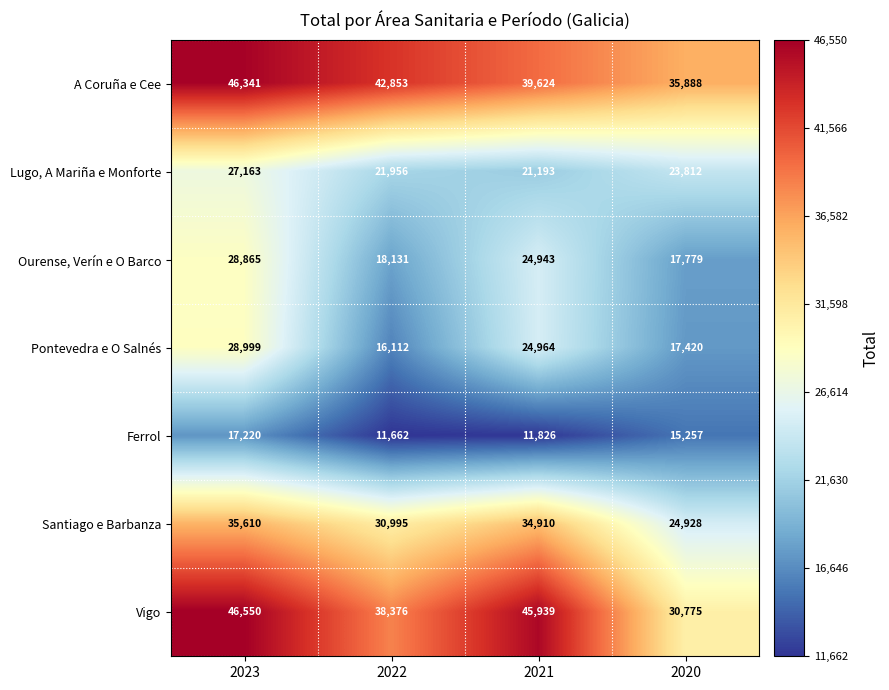

What is the total value across all series at 2021?

203399